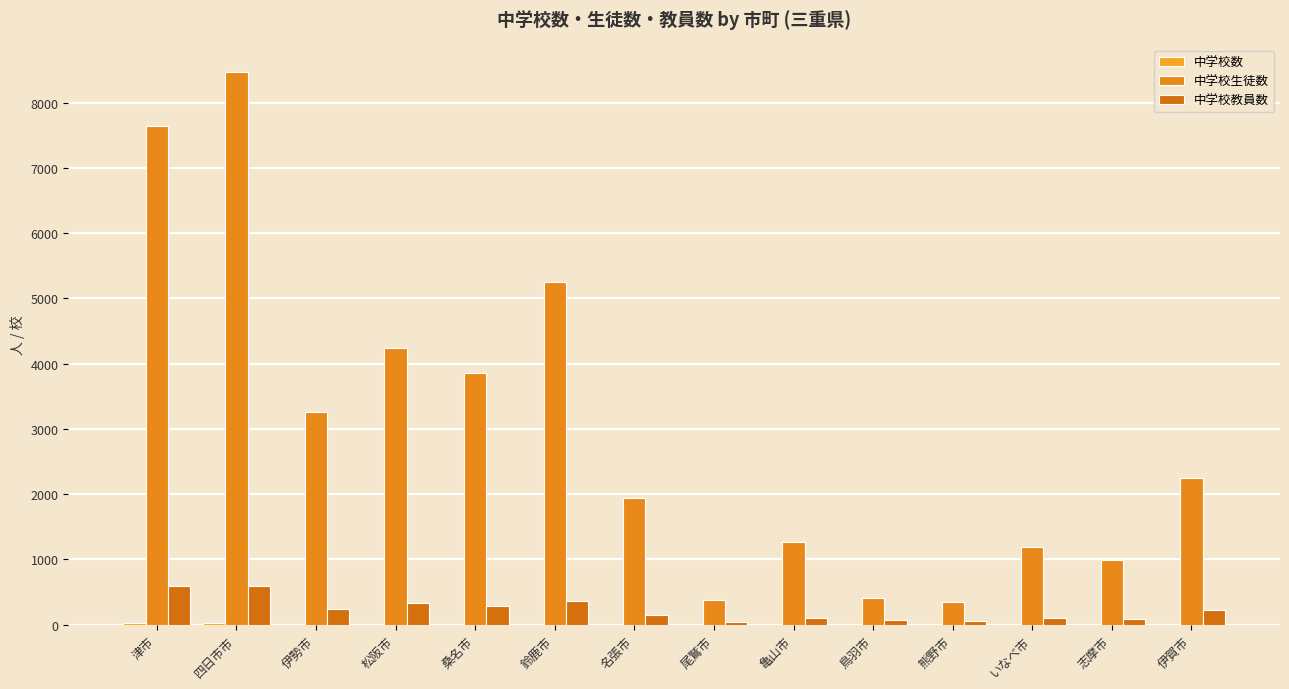

At which category is the sum across all series the highest?

四日市市